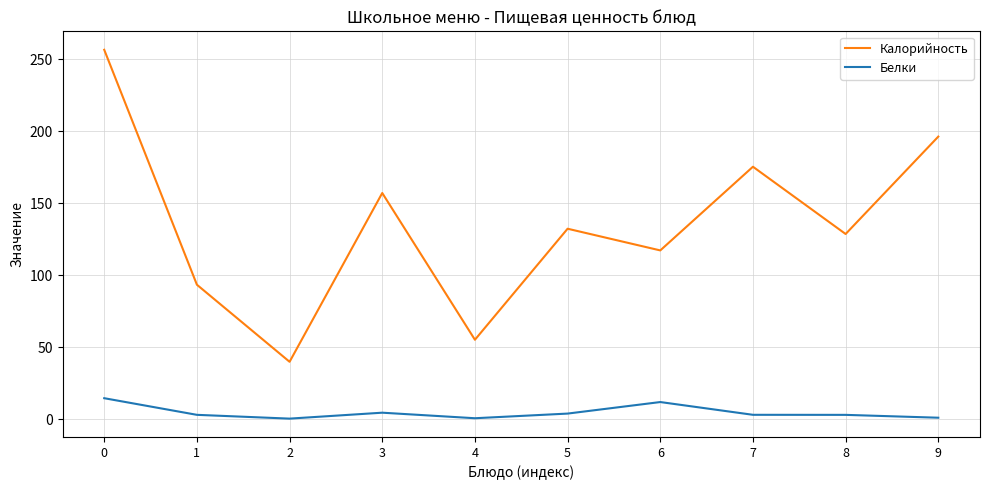

What is the total value across all series at 0?

271.4